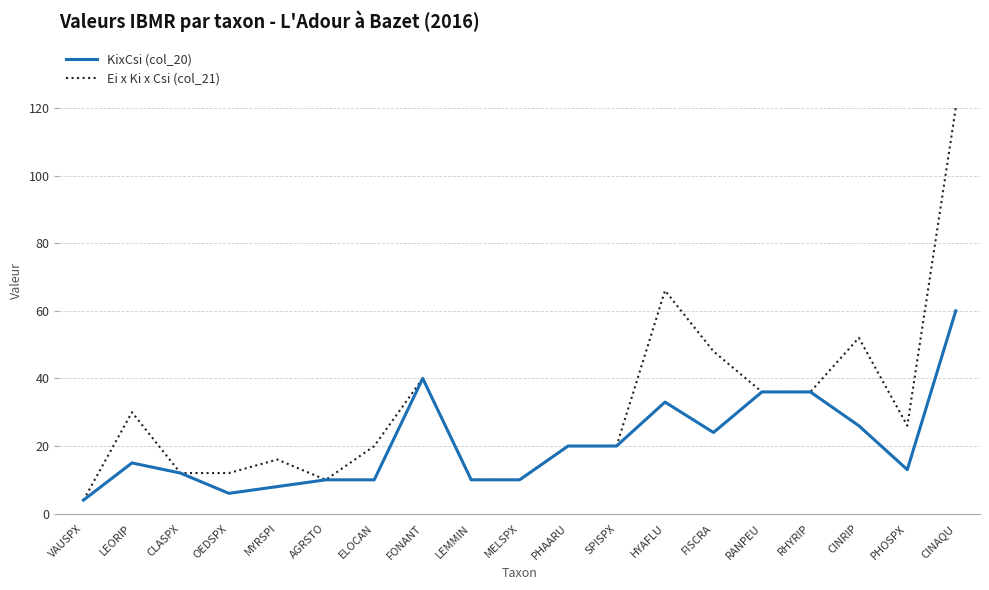

Which series has the widest spread of values?

Ei x Ki x Csi (col_21)